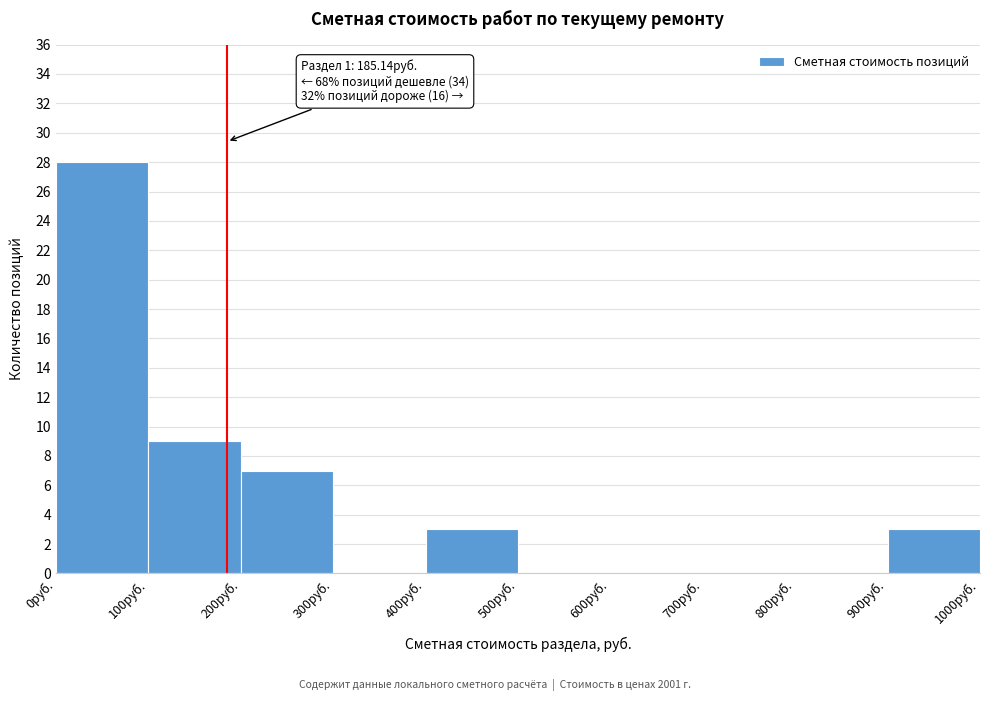

Which range on the x-axis has the tallest bar?

0 to 100